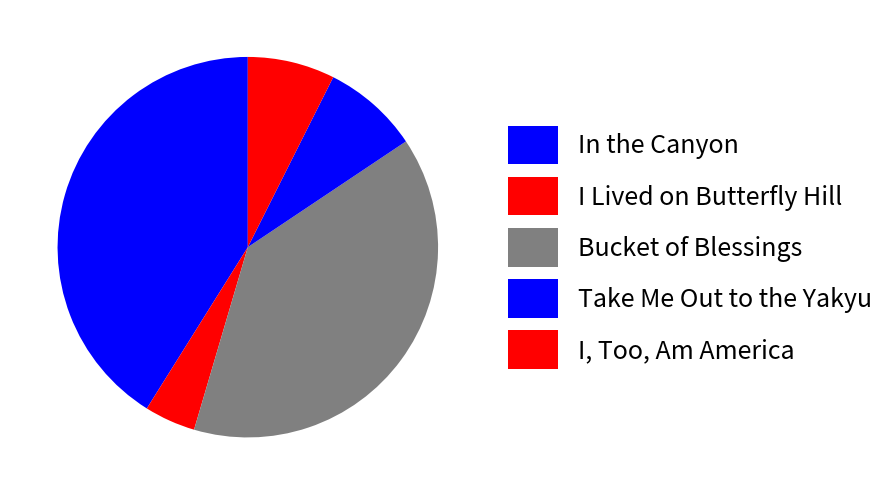

How many segments does this pie chart have?

5